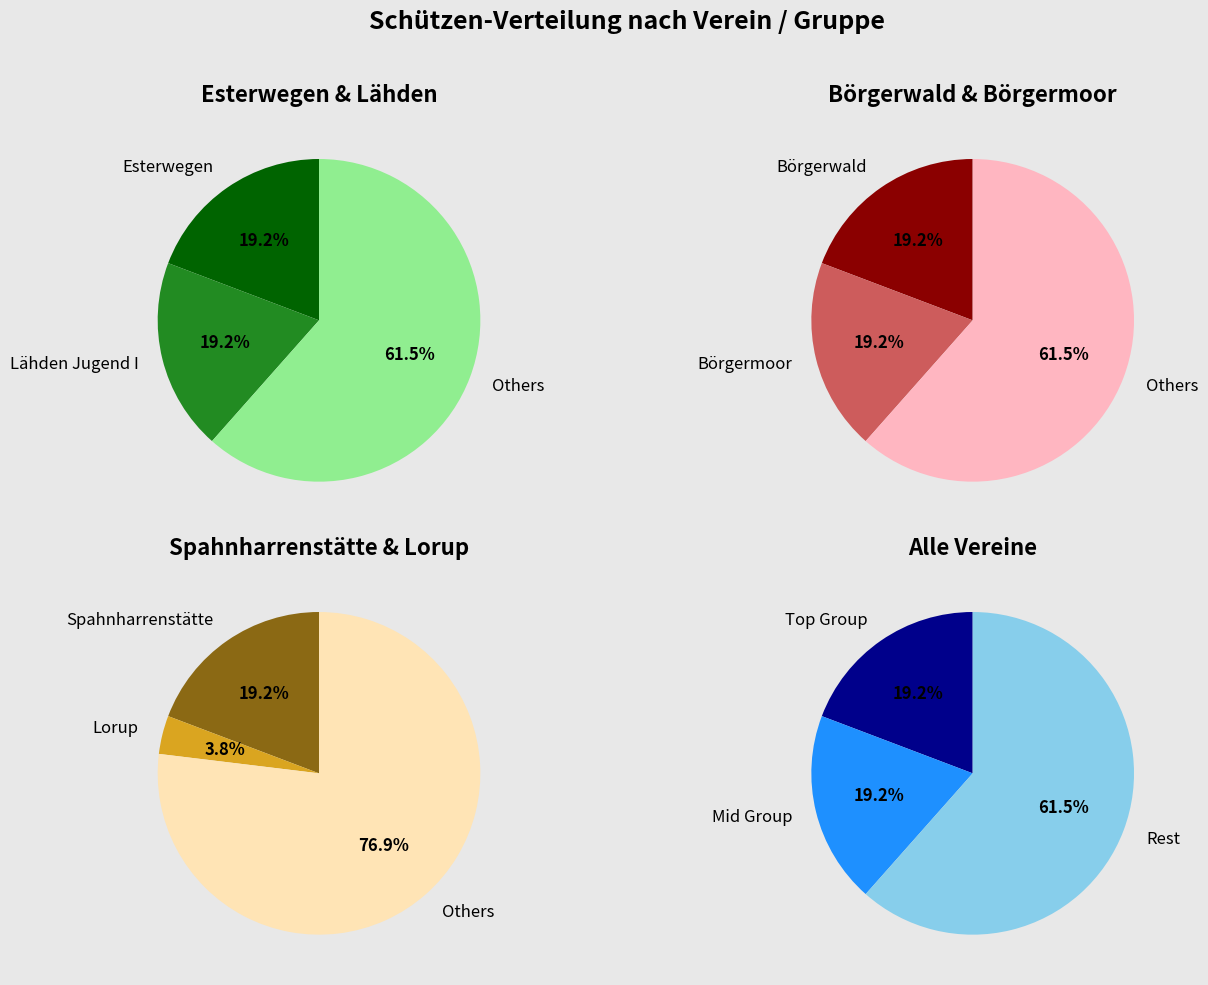

Is Börgerwald the majority of the pie?

No